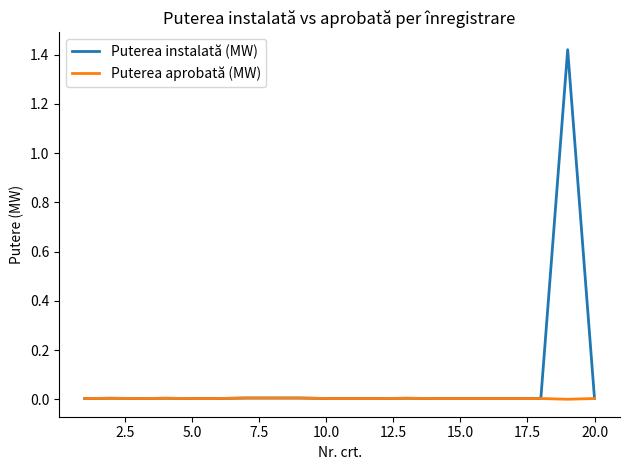

Which series has the widest spread of values?

Puterea instalată (MW)